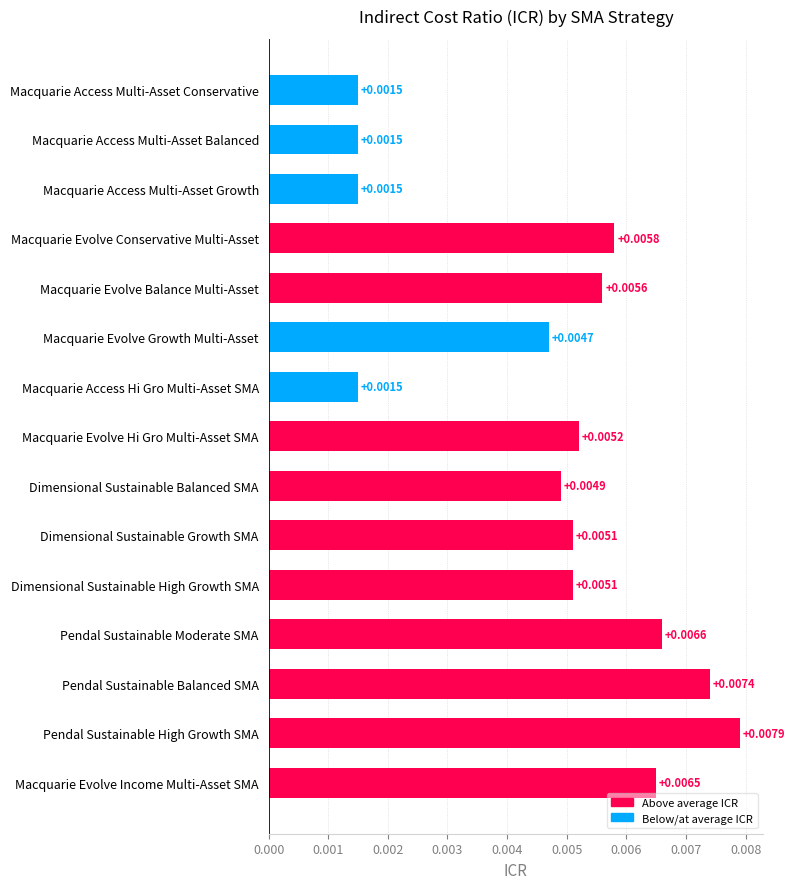

Which label corresponds to the largest value in the chart?

Pendal Sustainable High Growth SMA